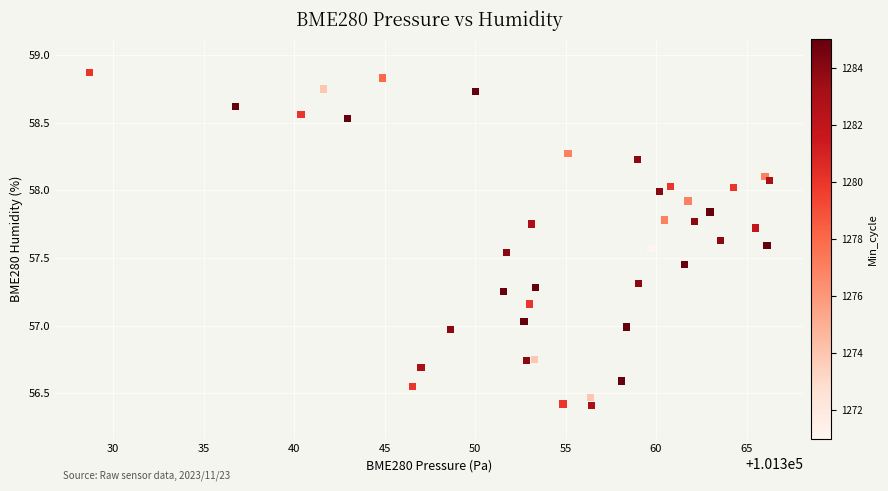

What is the range of X values (max minus min)?

37.6